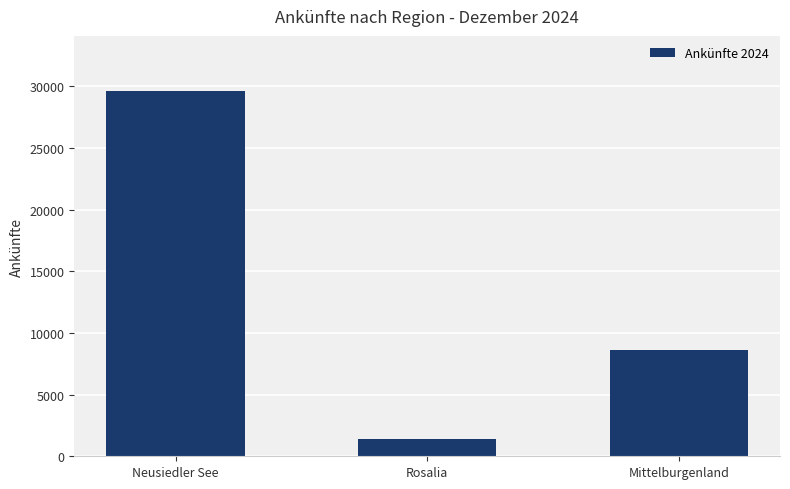

Are the bars grouped side by side (vs. stacked)?

No